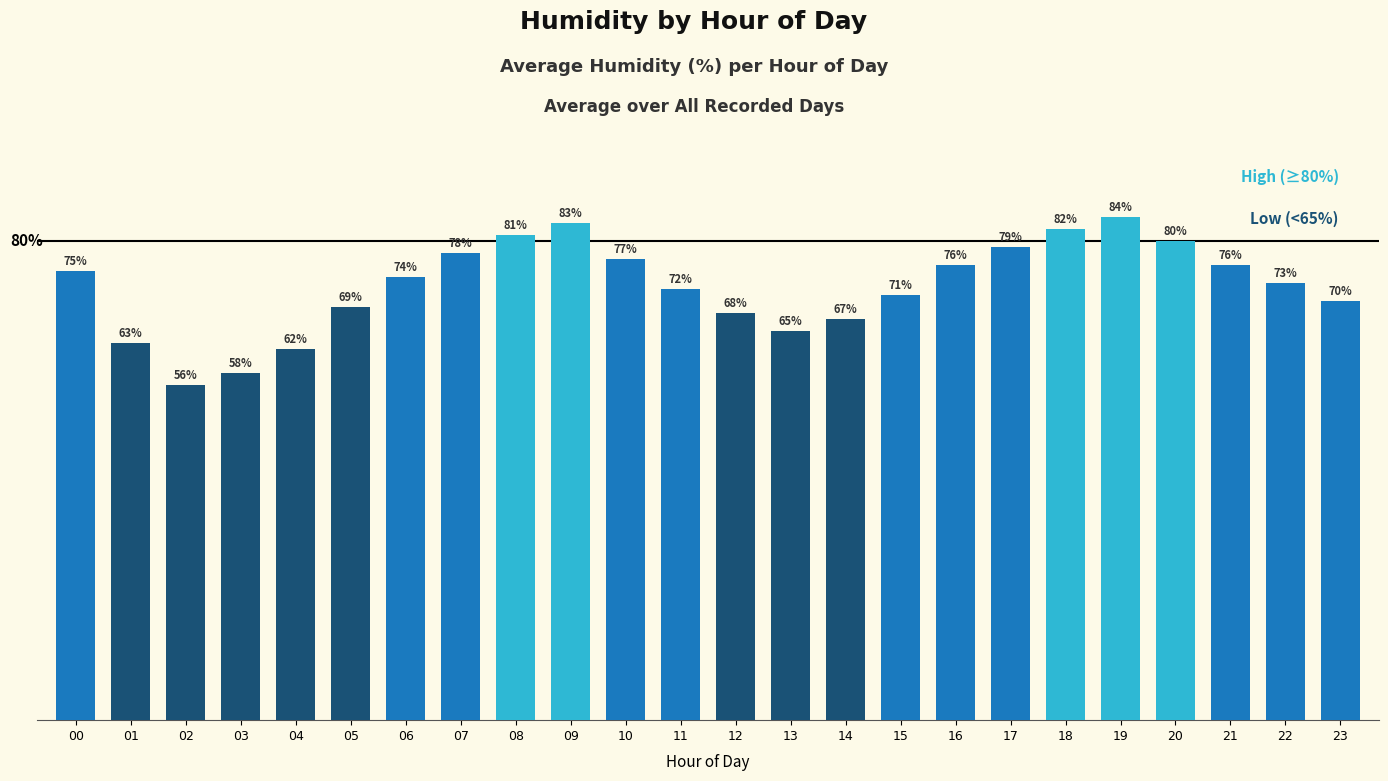

Are the bars horizontal?

No